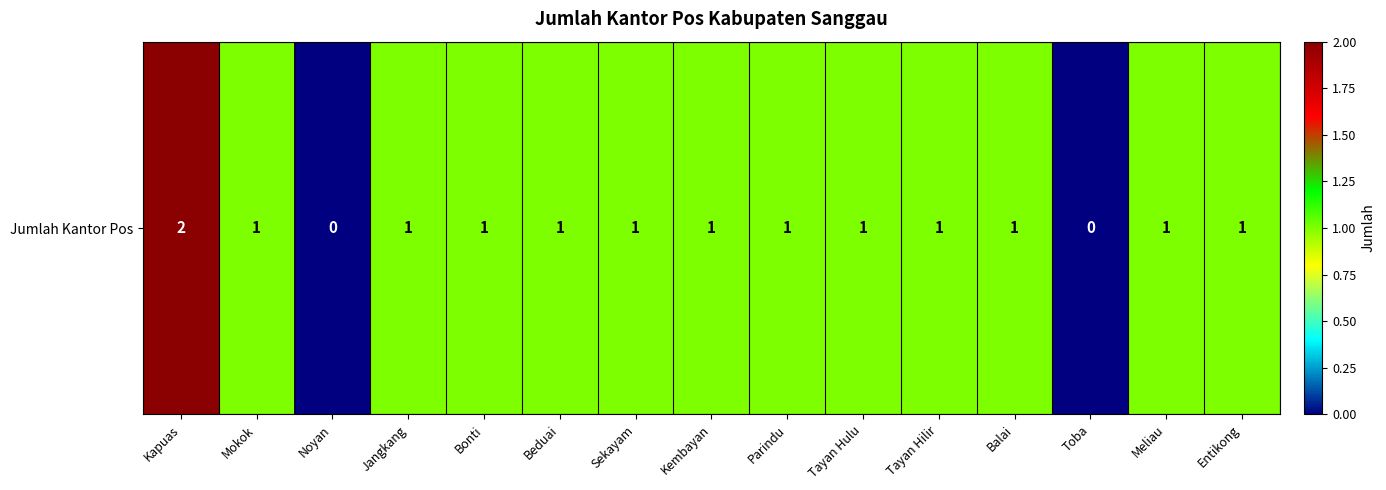

What value does the data have at Tayan Hilir?

1